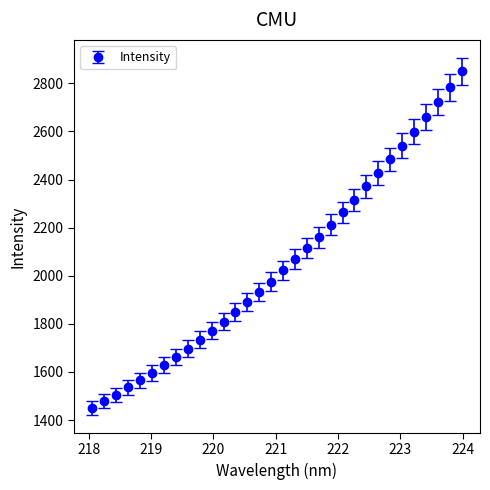

What is the average value?

2052.3